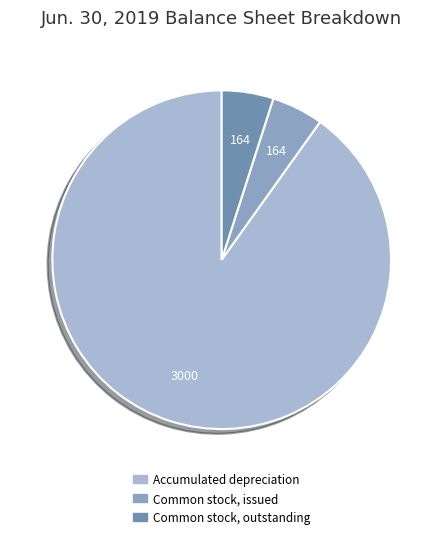

True or false: Accumulated depreciation accounts for 99% of the total.

False